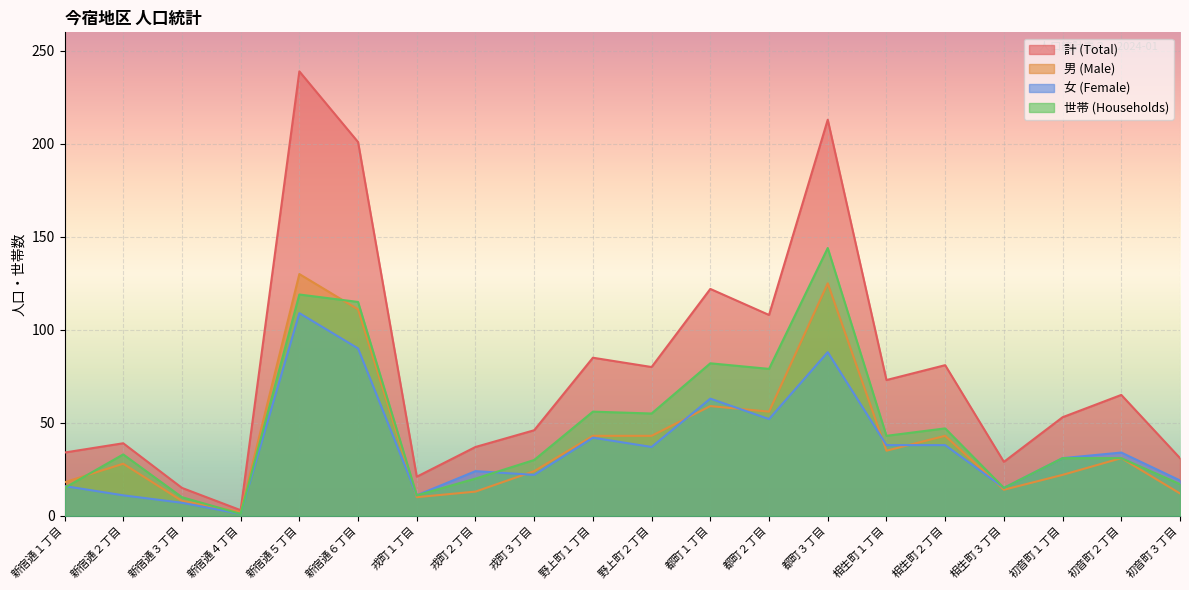

Where is the first local minimum for 男 (Male)?

新宿通４丁目